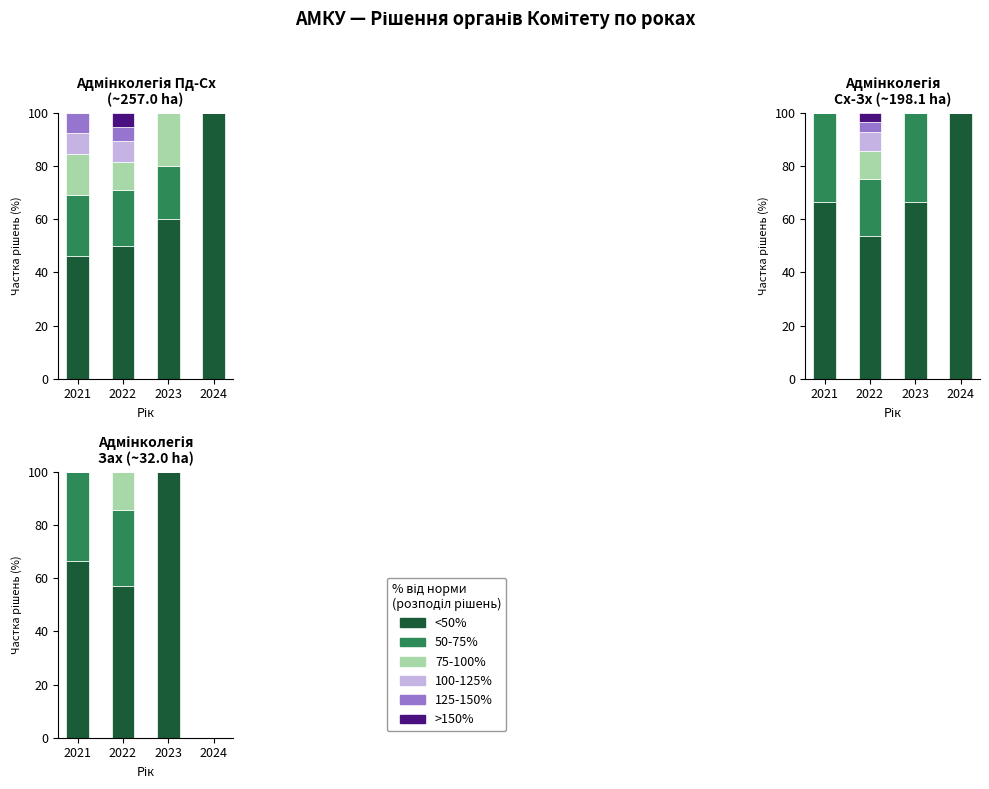

At 2024, list the series in order from smallest to largest.

<50%, 50-75%, 75-100%, 100-125%, 125-150%, >150%